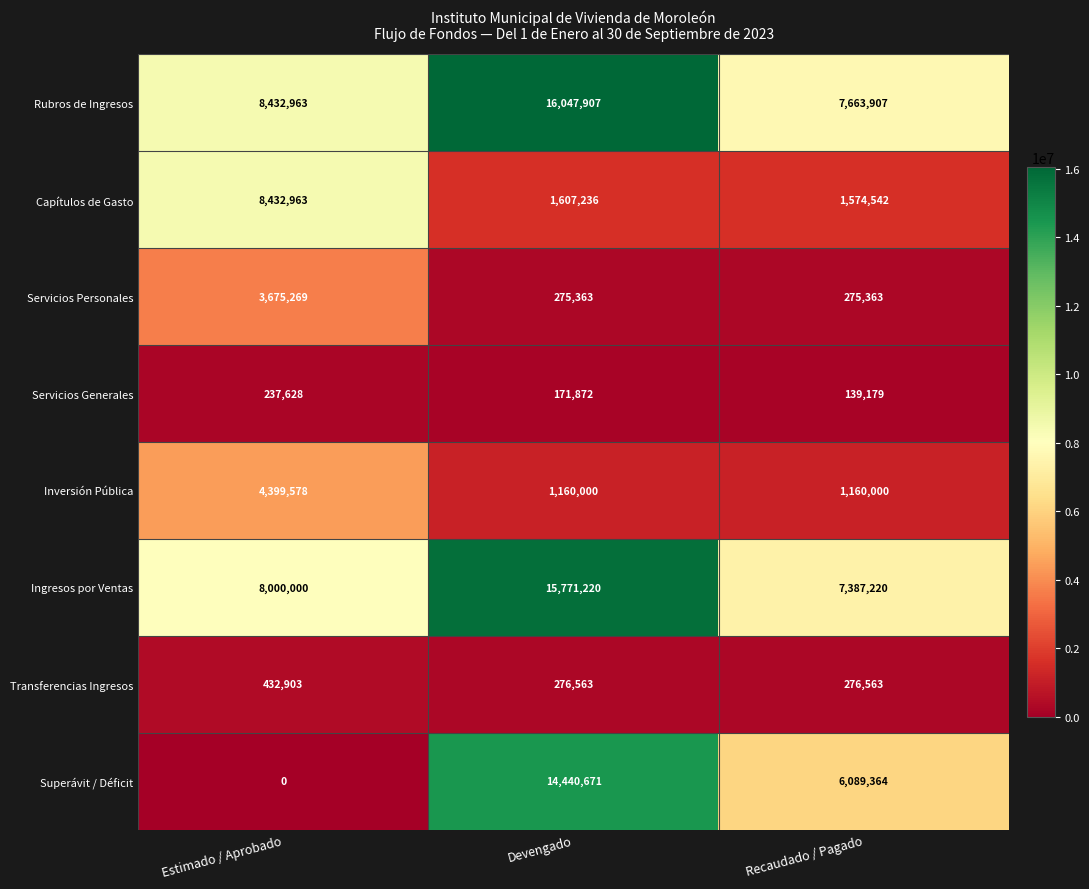

What is the sum of all Inversión Pública values?

6719578